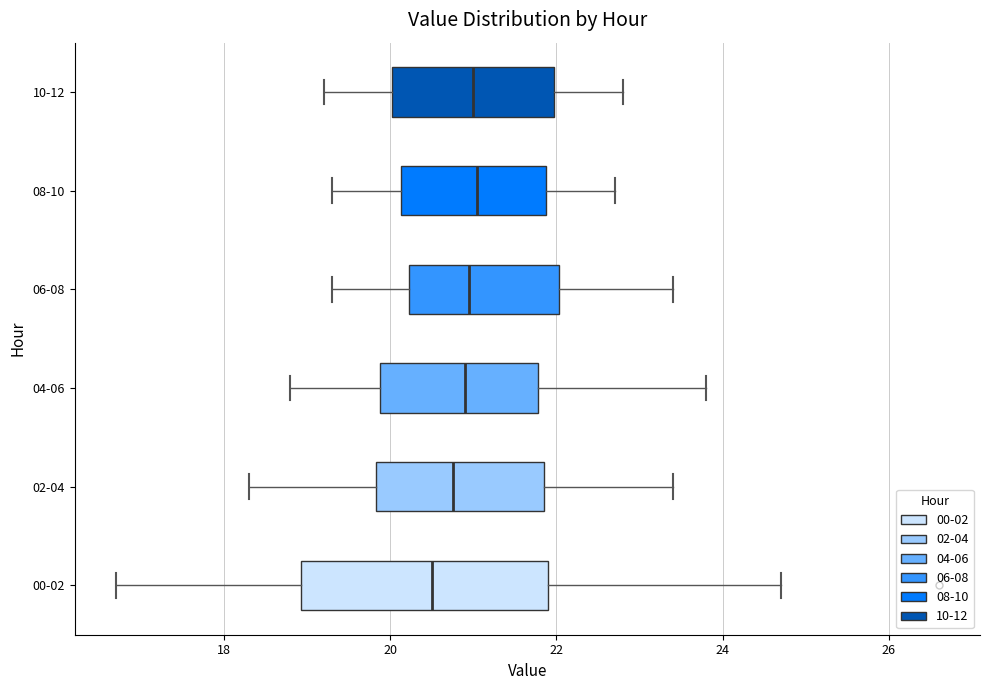

Reading bottom to top, read every box against the x-axis: the position of its median line, the range the box covers, and the ends of its whiskers. The values are not printed on the chart, so give them approximately, as read against the axis.

00-02: median 20.6, box 19.0 to 22.0, whiskers 16.8 to 24.8
02-04: median 20.8, box 19.8 to 21.8, whiskers 18.4 to 23.4
04-06: median 21.0, box 19.8 to 21.8, whiskers 18.8 to 23.8
06-08: median 21.0, box 20.2 to 22.0, whiskers 19.4 to 23.4
08-10: median 21.0, box 20.2 to 21.8, whiskers 19.4 to 22.8
10-12: median 21.0, box 20.0 to 22.0, whiskers 19.2 to 22.8